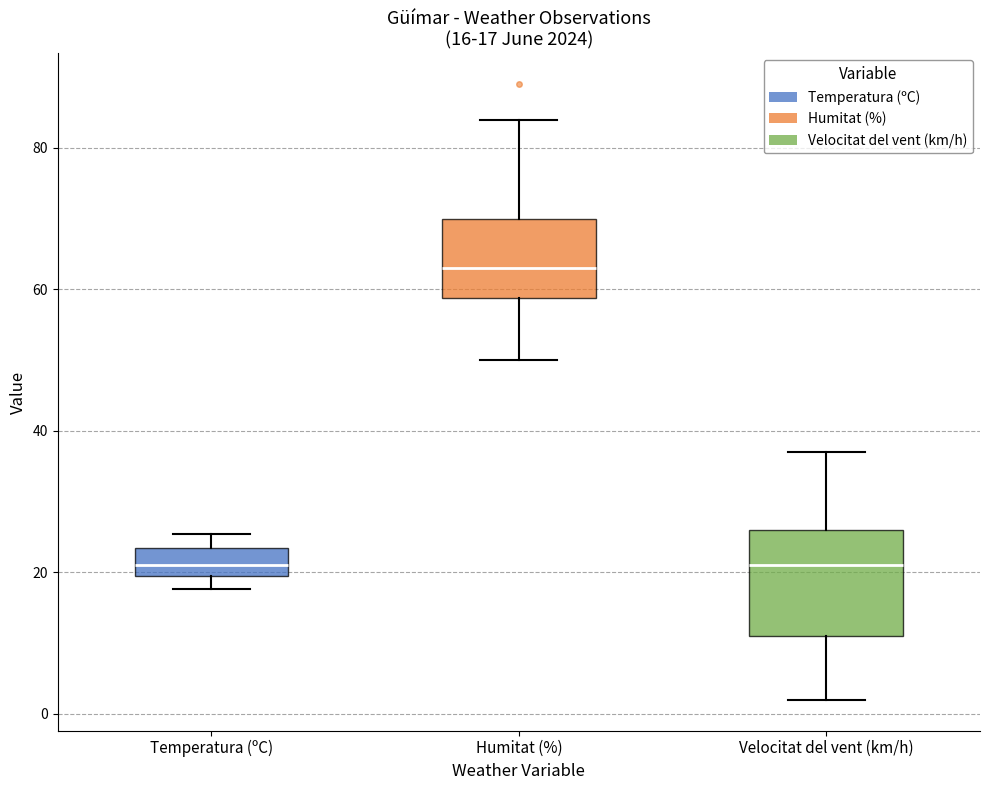

Which box is the tallest, from its lower edge to its upper edge?

Velocitat del vent (km/h)